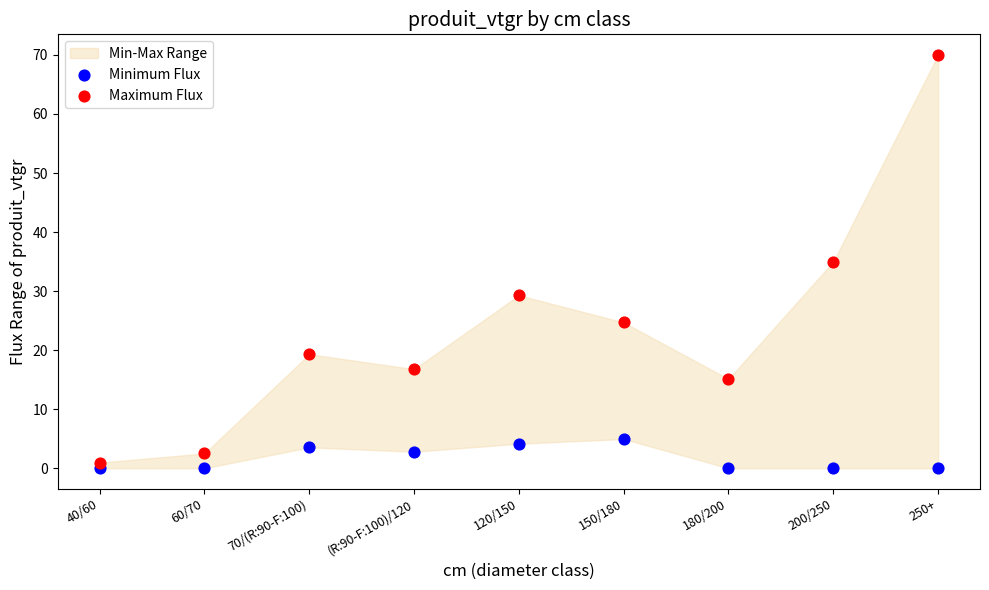

Which series has the widest spread of Y values?

Maximum Flux